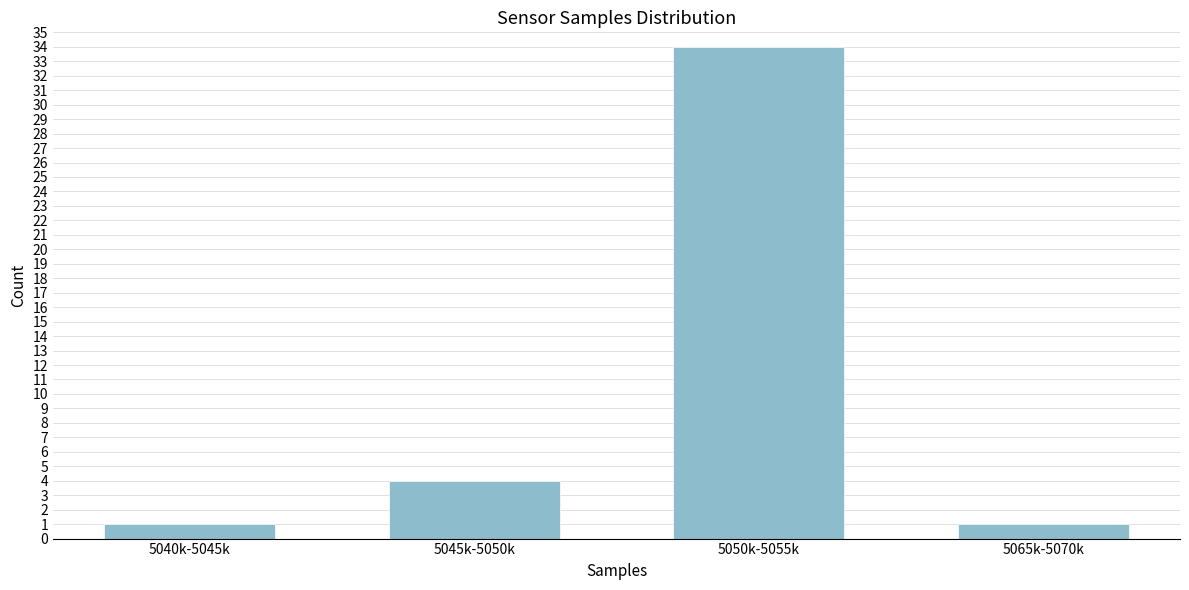

Reading left to right, transcribe all the data shown in this chart.

1	4	34	1